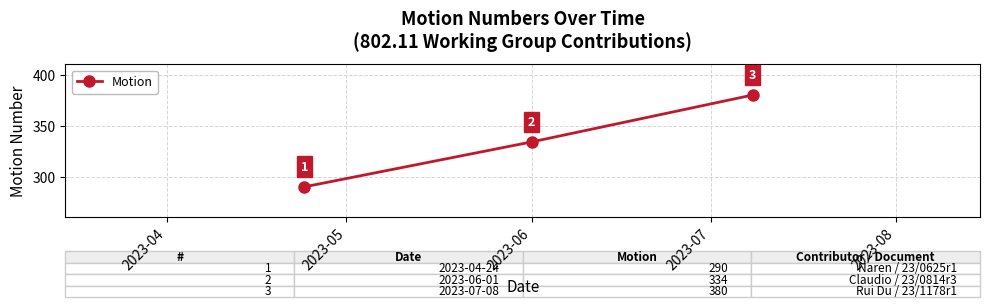

What is the greatest value displayed?

380